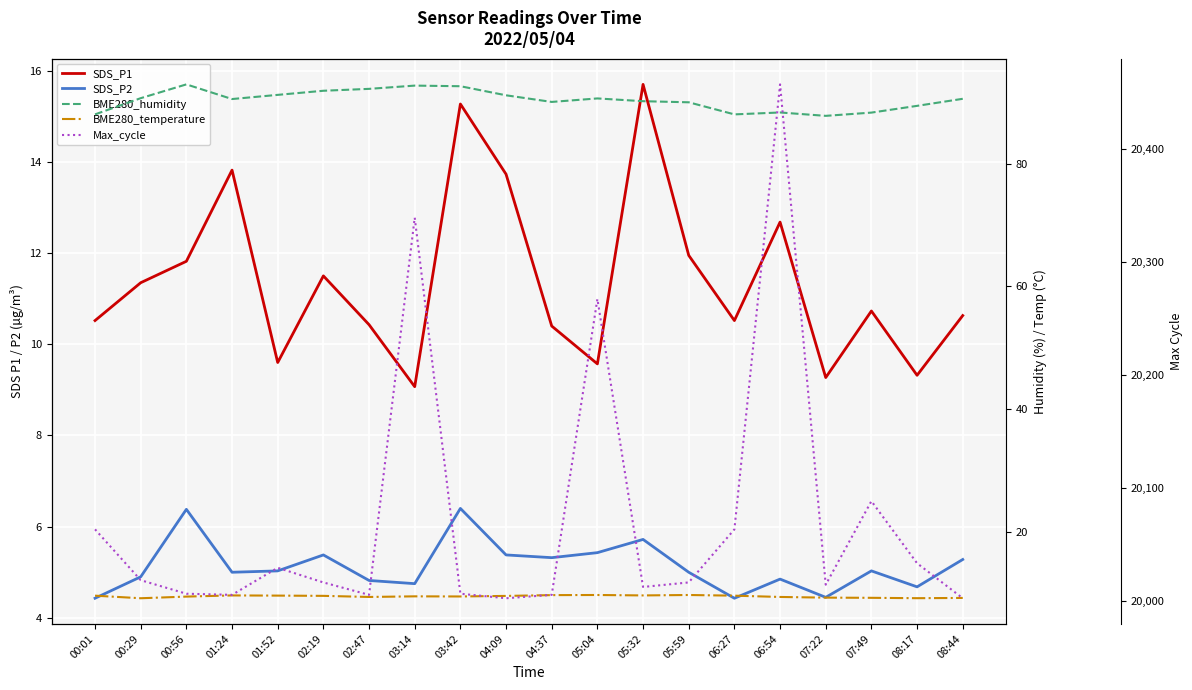

Reading right to left, transcribe all the data shown in this chart.

SDS_P1: 08:44=10.6	08:17=9.3	07:49=10.7	07:22=9.3	06:54=12.7	06:27=10.5	05:59=11.9	05:32=15.7	05:04=9.6	04:37=10.4	04:09=13.7	03:42=15.3	03:14=9.1	02:47=10.4	02:19=11.5	01:52=9.6	01:24=13.8	00:56=11.8	00:29=11.3	00:01=10.5
SDS_P2: 08:44=5.3	08:17=4.7	07:49=5.0	07:22=4.5	06:54=4.8	06:27=4.4	05:59=5.0	05:32=5.7	05:04=5.4	04:37=5.3	04:09=5.4	03:42=6.4	03:14=4.8	02:47=4.8	02:19=5.4	01:52=5.0	01:24=5.0	00:56=6.4	00:29=4.9	00:01=4.4
BME280_humidity: 08:44=90.6	08:17=89.4	07:49=88.3	07:22=87.8	06:54=88.3	06:27=88.0	05:59=90.0	05:32=90.2	05:04=90.6	04:37=90.1	04:09=91.2	03:42=92.6	03:14=92.7	02:47=92.2	02:19=91.9	01:52=91.2	01:24=90.5	00:56=92.9	00:29=90.7	00:01=88.0
BME280_temperature: 08:44=9.2	08:17=9.2	07:49=9.2	07:22=9.3	06:54=9.4	06:27=9.6	05:59=9.7	05:32=9.6	05:04=9.7	04:37=9.7	04:09=9.6	03:42=9.5	03:14=9.5	02:47=9.4	02:19=9.6	01:52=9.6	01:24=9.6	00:56=9.4	00:29=9.2	00:01=9.6
Max_cycle: 08:44=20002.0	08:17=20033.0	07:49=20088.0	07:22=20014.0	06:54=20457.0	06:27=20063.0	05:59=20016.0	05:32=20012.0	05:04=20267.0	04:37=20005.0	04:09=20002.0	03:42=20006.0	03:14=20339.0	02:47=20005.0	02:19=20016.0	01:52=20029.0	01:24=20005.0	00:56=20006.0	00:29=20018.0	00:01=20063.0